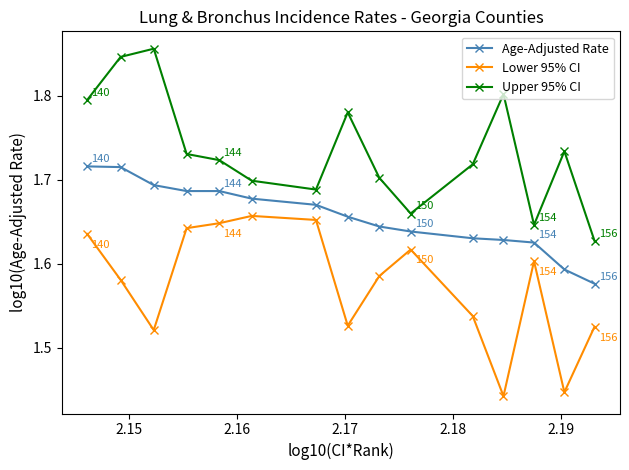

Rank the series by their average value, from highest to lowest.

Upper 95% CI, Age-Adjusted Rate, Lower 95% CI